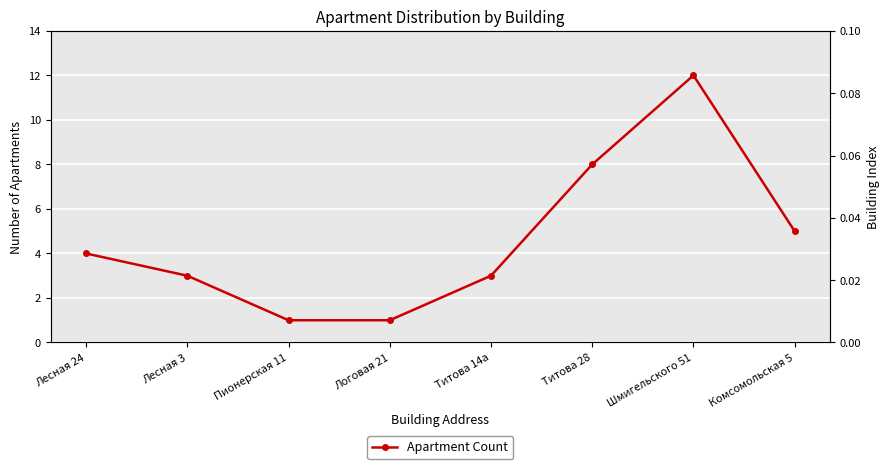

What is the greatest value displayed?

12